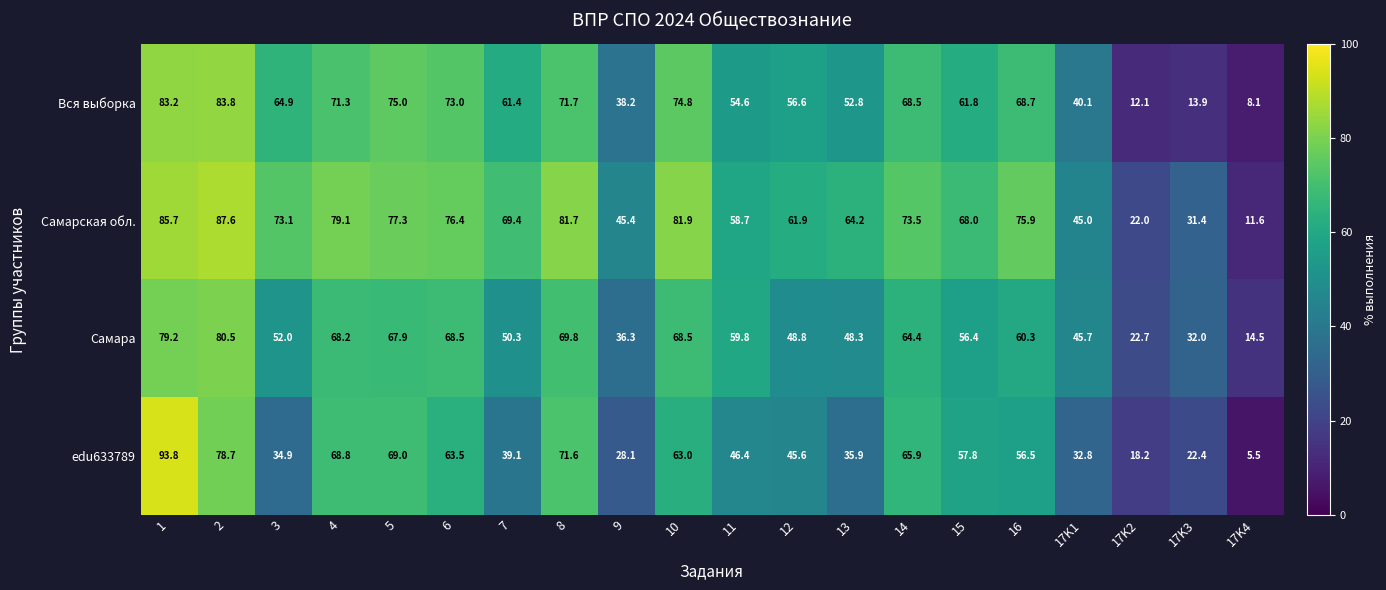

Which category has the lowest value in the Вся выборка series?

17K4